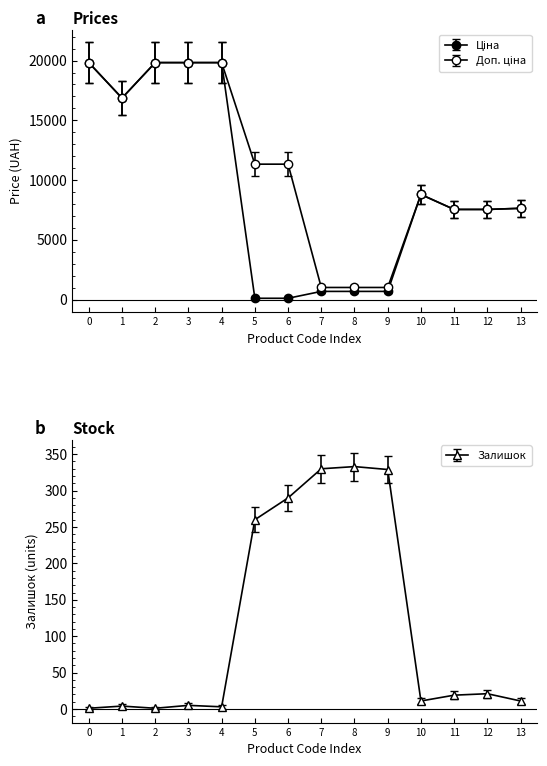

True or false: Доп. ціна and Ціна intersect in this chart.

False